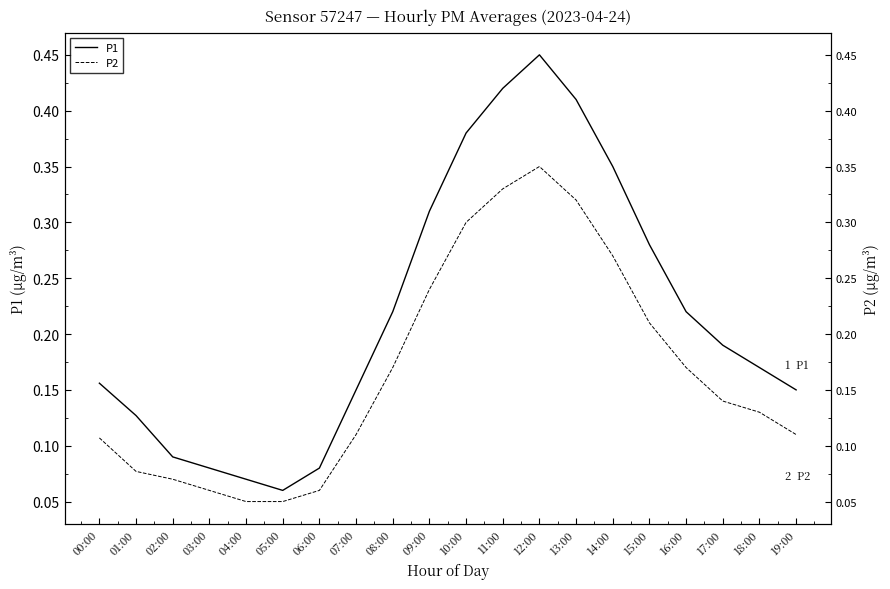

Rank the series by their average value, from highest to lowest.

P1, P2